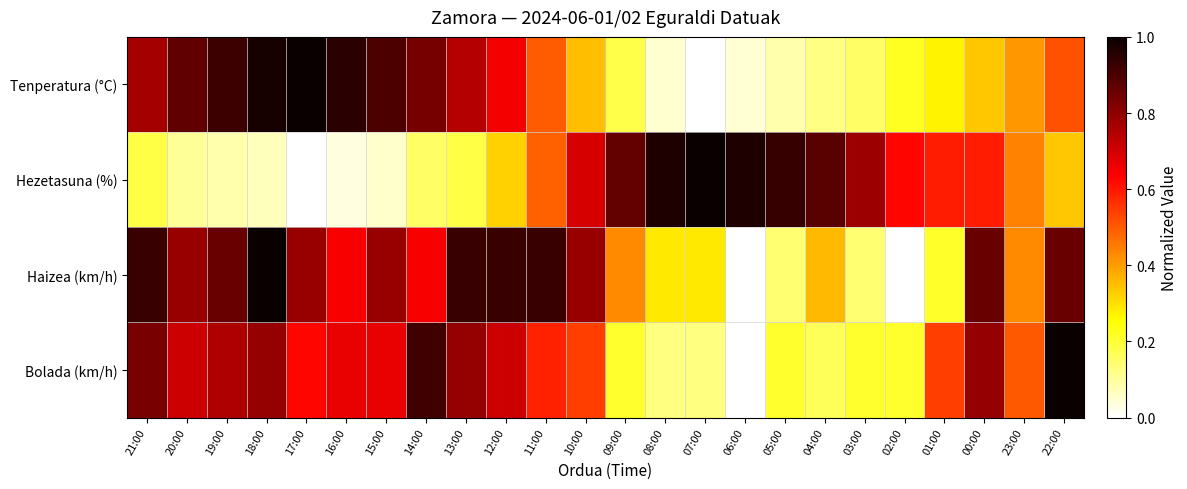

Reading left to right, list all the values displayed in this chart.

Tenperatura (°C): 21:00=0.8	20:00=0.9	19:00=0.9	18:00=1.0	17:00=1.0	16:00=1.0	15:00=0.9	14:00=0.8	13:00=0.7	12:00=0.7	11:00=0.5	10:00=0.3	09:00=0.2	08:00=0.0	07:00=0.0	06:00=0.0	05:00=0.1	04:00=0.1	03:00=0.2	02:00=0.2	01:00=0.3	00:00=0.3	23:00=0.4	22:00=0.5
Hezetasuna (%): 21:00=0.2	20:00=0.1	19:00=0.1	18:00=0.1	17:00=0.0	16:00=0.0	15:00=0.1	14:00=0.2	13:00=0.2	12:00=0.3	11:00=0.5	10:00=0.7	09:00=0.9	08:00=1.0	07:00=1.0	06:00=1.0	05:00=0.9	04:00=0.9	03:00=0.8	02:00=0.6	01:00=0.6	00:00=0.6	23:00=0.4	22:00=0.3
Haizea (km/h): 21:00=0.9	20:00=0.8	19:00=0.9	18:00=1.0	17:00=0.8	16:00=0.6	15:00=0.8	14:00=0.6	13:00=0.9	12:00=0.9	11:00=0.9	10:00=0.8	09:00=0.4	08:00=0.3	07:00=0.3	06:00=0.0	05:00=0.1	04:00=0.4	03:00=0.1	02:00=0.0	01:00=0.2	00:00=0.9	23:00=0.4	22:00=0.9
Bolada (km/h): 21:00=0.8	20:00=0.7	19:00=0.8	18:00=0.8	17:00=0.6	16:00=0.7	15:00=0.7	14:00=0.9	13:00=0.8	12:00=0.7	11:00=0.6	10:00=0.5	09:00=0.2	08:00=0.1	07:00=0.1	06:00=0.0	05:00=0.2	04:00=0.2	03:00=0.2	02:00=0.2	01:00=0.5	00:00=0.8	23:00=0.5	22:00=1.0